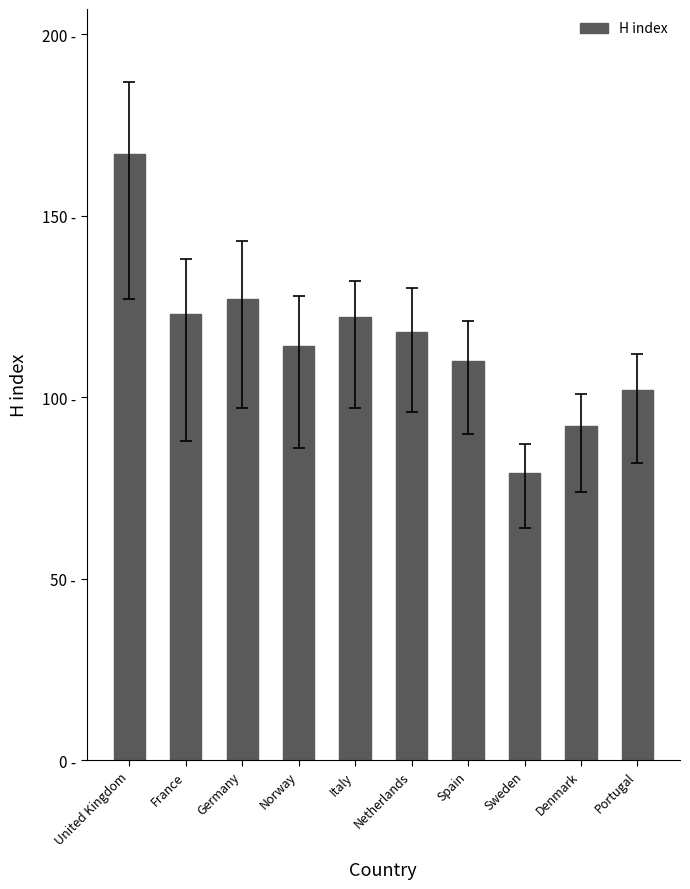

Does the chart contain any negative values?

No